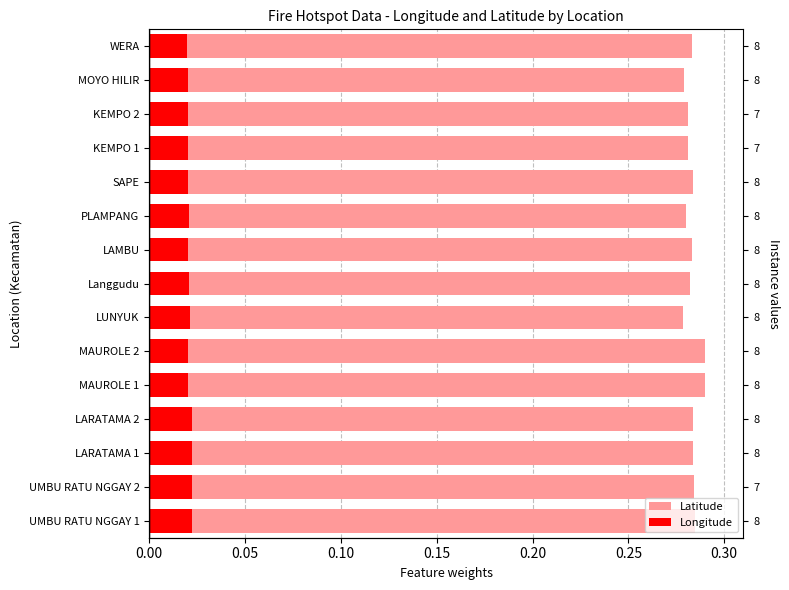

Is it true that Longitude equals 0.0 at LUNYUK?

True